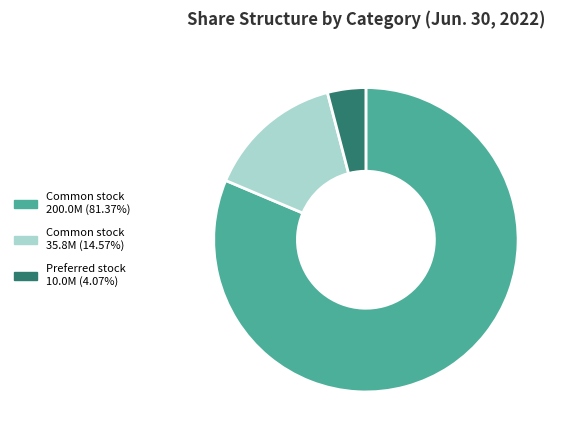

How many segments does this pie chart have?

3